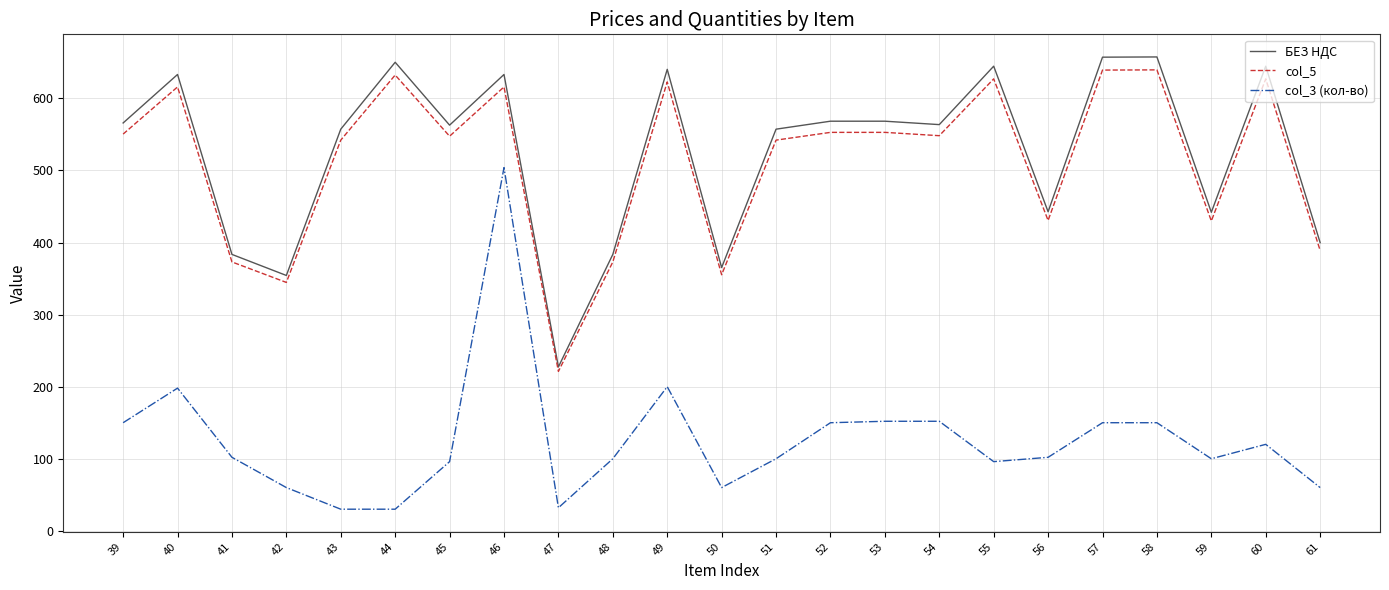

What is the maximum value for col_5?

639.6